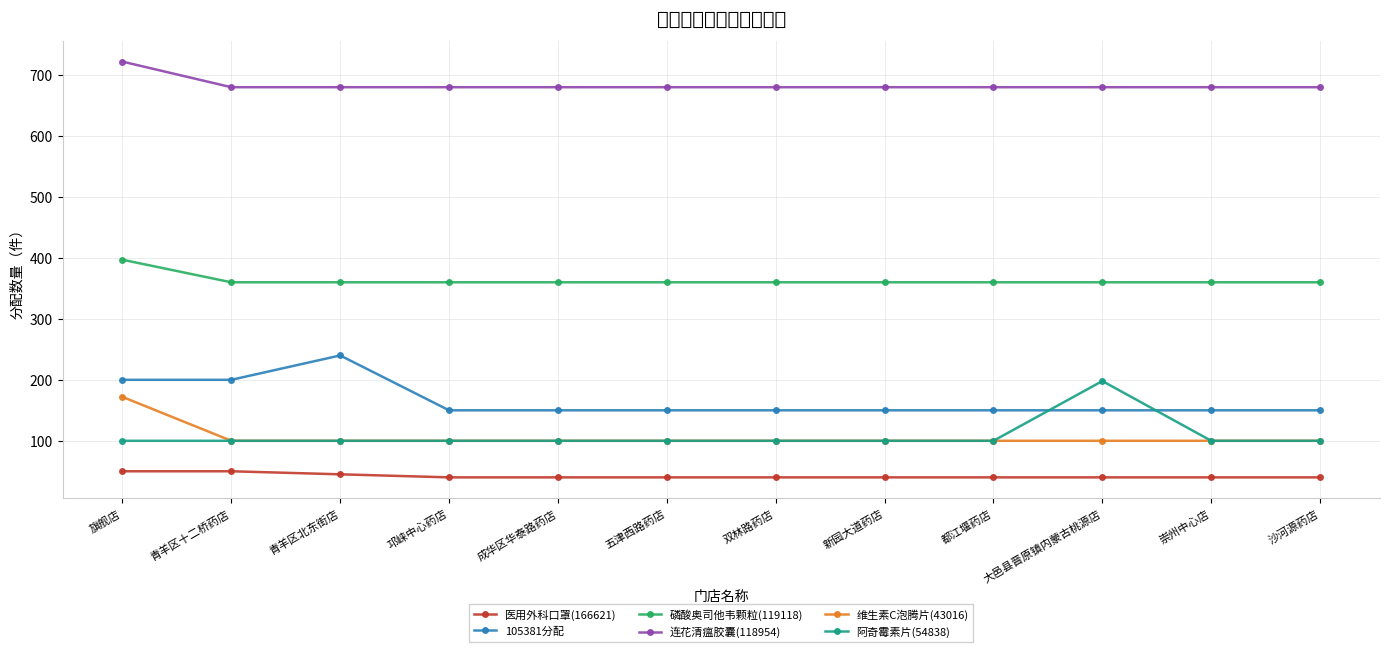

Reading right to left, extract all data points from this chart.

医用外科口罩(166621): 沙河源药店=40	崇州中心店=40	大邑县晋原镇内蒙古桃源店=40	都江堰药店=40	新园大道药店=40	双林路药店=40	五津西路药店=40	成华区华泰路药店=40	邛崃中心药店=40	青羊区北东街店=45	青羊区十二桥药店=50	旗舰店=50
105381分配: 沙河源药店=150	崇州中心店=150	大邑县晋原镇内蒙古桃源店=150	都江堰药店=150	新园大道药店=150	双林路药店=150	五津西路药店=150	成华区华泰路药店=150	邛崃中心药店=150	青羊区北东街店=240	青羊区十二桥药店=200	旗舰店=200
磷酸奥司他韦颗粒(119118): 沙河源药店=360	崇州中心店=360	大邑县晋原镇内蒙古桃源店=360	都江堰药店=360	新园大道药店=360	双林路药店=360	五津西路药店=360	成华区华泰路药店=360	邛崃中心药店=360	青羊区北东街店=360	青羊区十二桥药店=360	旗舰店=397
连花清瘟胶囊(118954): 沙河源药店=680	崇州中心店=680	大邑县晋原镇内蒙古桃源店=680	都江堰药店=680	新园大道药店=680	双林路药店=680	五津西路药店=680	成华区华泰路药店=680	邛崃中心药店=680	青羊区北东街店=680	青羊区十二桥药店=680	旗舰店=722
维生素C泡腾片(43016): 沙河源药店=100	崇州中心店=100	大邑县晋原镇内蒙古桃源店=100	都江堰药店=100	新园大道药店=100	双林路药店=100	五津西路药店=100	成华区华泰路药店=100	邛崃中心药店=100	青羊区北东街店=100	青羊区十二桥药店=100	旗舰店=172
阿奇霉素片(54838): 沙河源药店=100	崇州中心店=100	大邑县晋原镇内蒙古桃源店=198	都江堰药店=100	新园大道药店=100	双林路药店=100	五津西路药店=100	成华区华泰路药店=100	邛崃中心药店=100	青羊区北东街店=100	青羊区十二桥药店=100	旗舰店=100